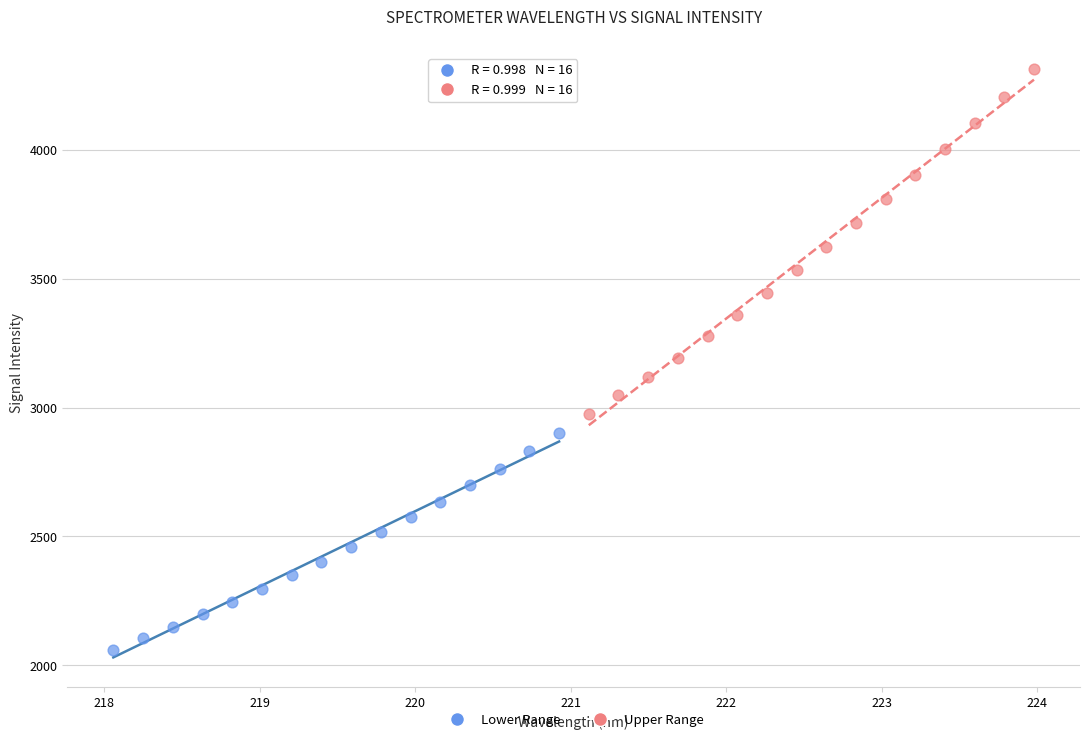

Which series contains the lowest Y value?

Lower Range